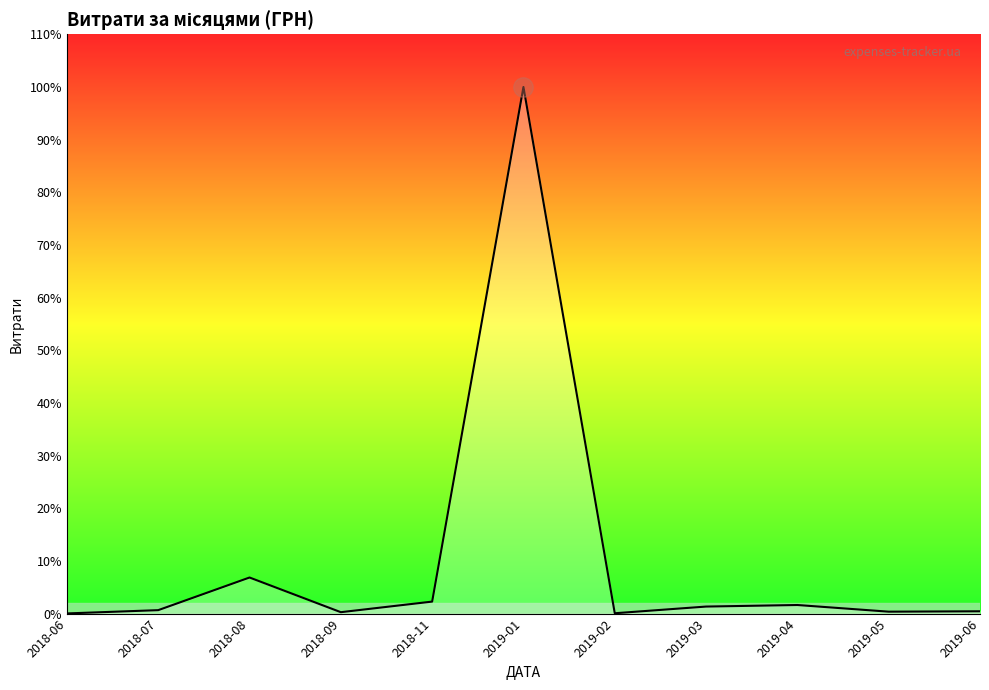

Does the chart display data point markers on the line(s)?

No